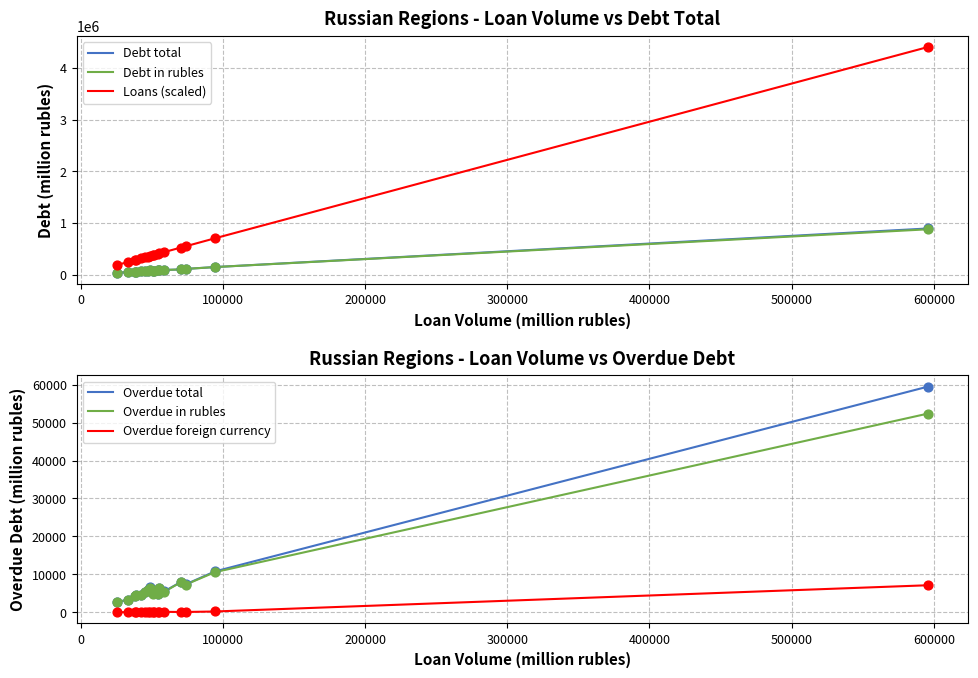

Which series contains the lowest Y value?

Overdue foreign currency